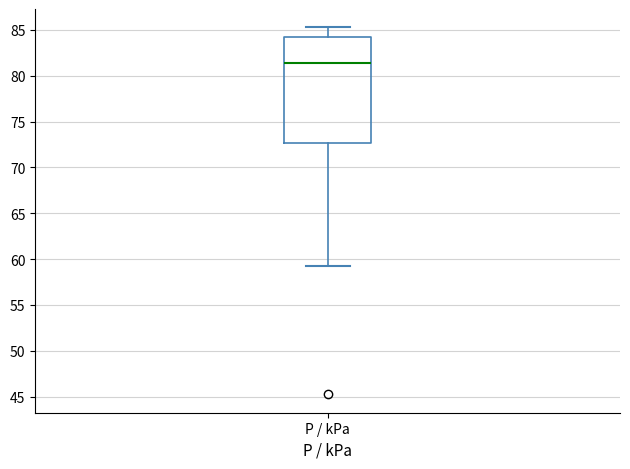

Where does the median line of the box for P / kPa sit on the y-axis? The values are not printed on the chart, so give them approximately, as read against the axis.

81.5